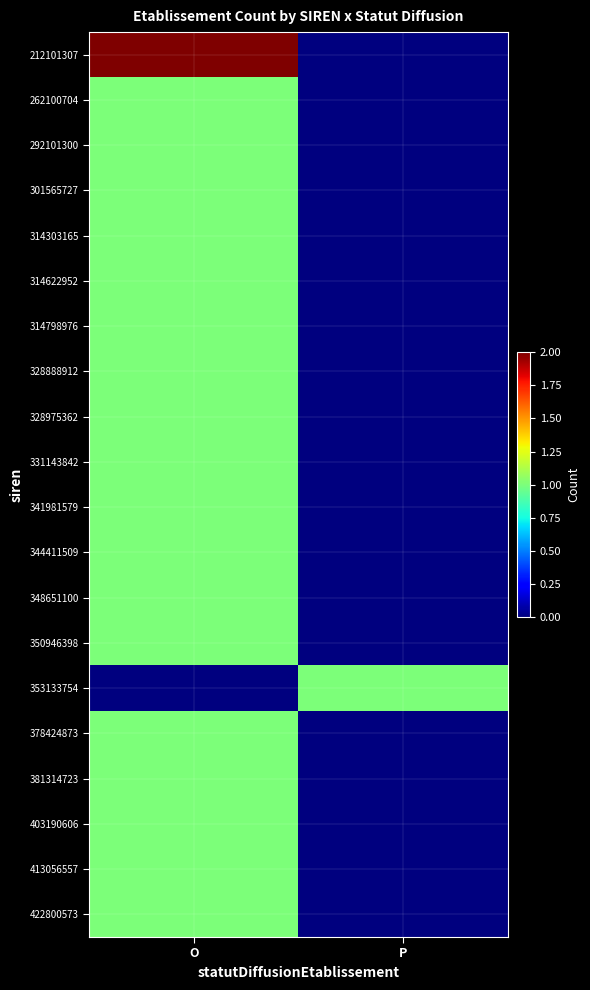

At which category does the chart reach its peak across all series?

O